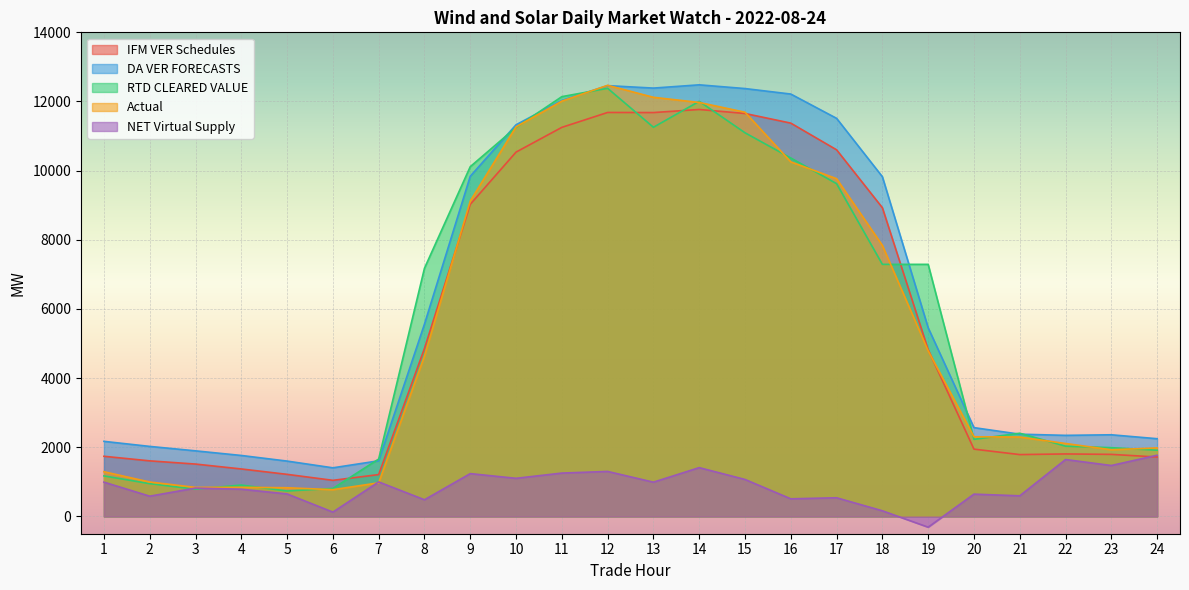

Between 21 and 22, which series saw the biggest shift?

NET Virtual Supply